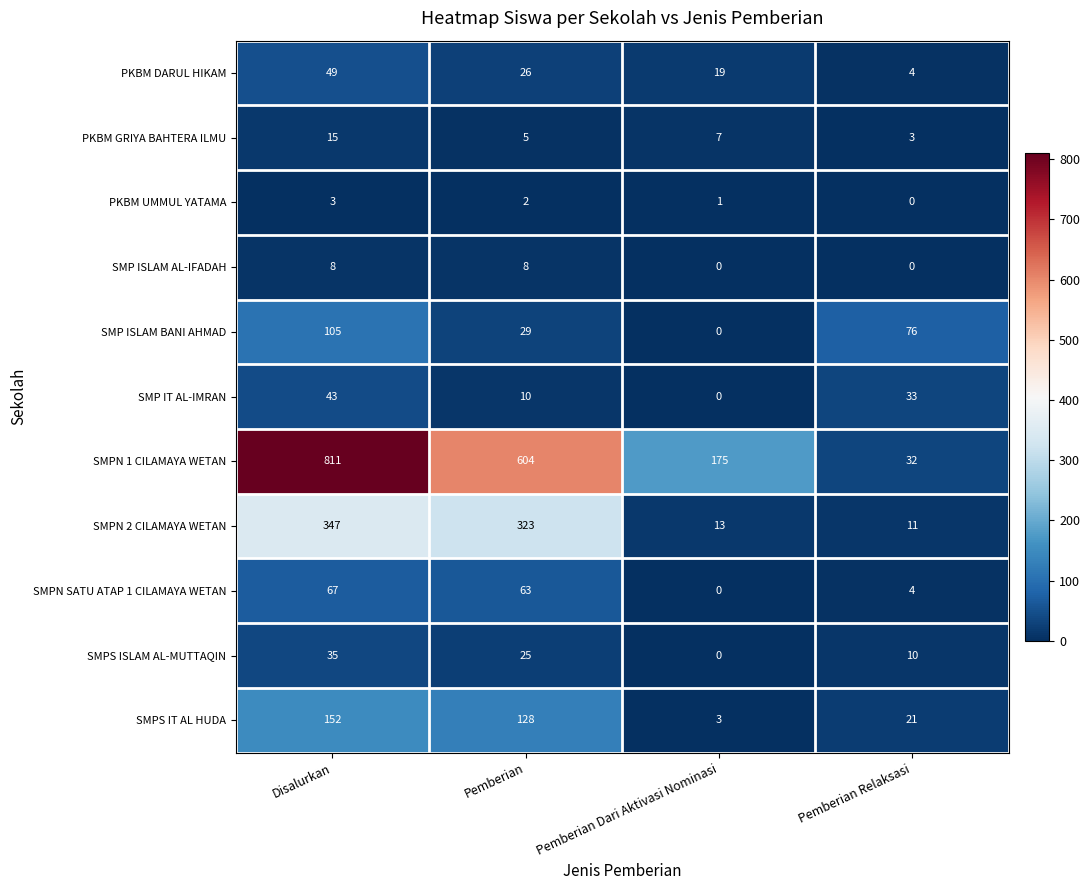

Where is PKBM DARUL HIKAM nearest to the value 26?

Pemberian